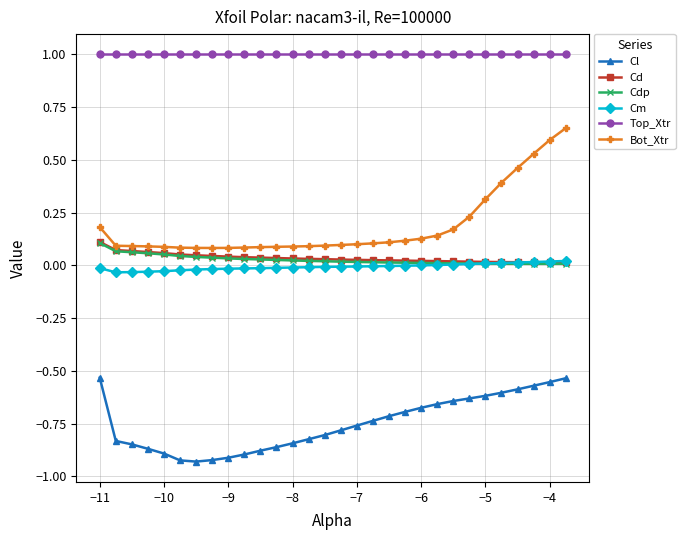

What is the value of the Top_Xtr point at the 14th from the left?

1.0